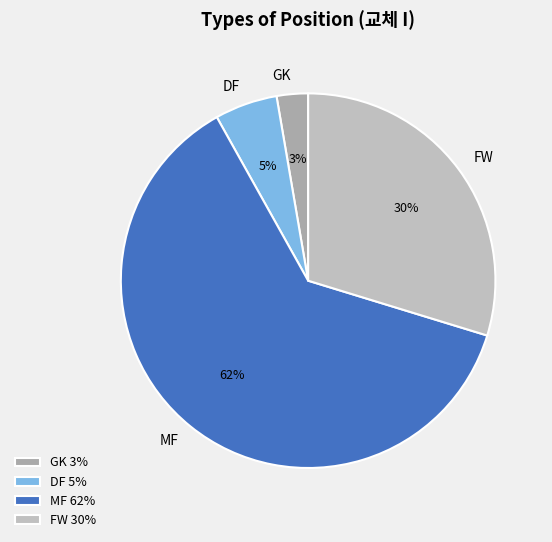

What percentage is the DF slice, to the nearest percent?

5%